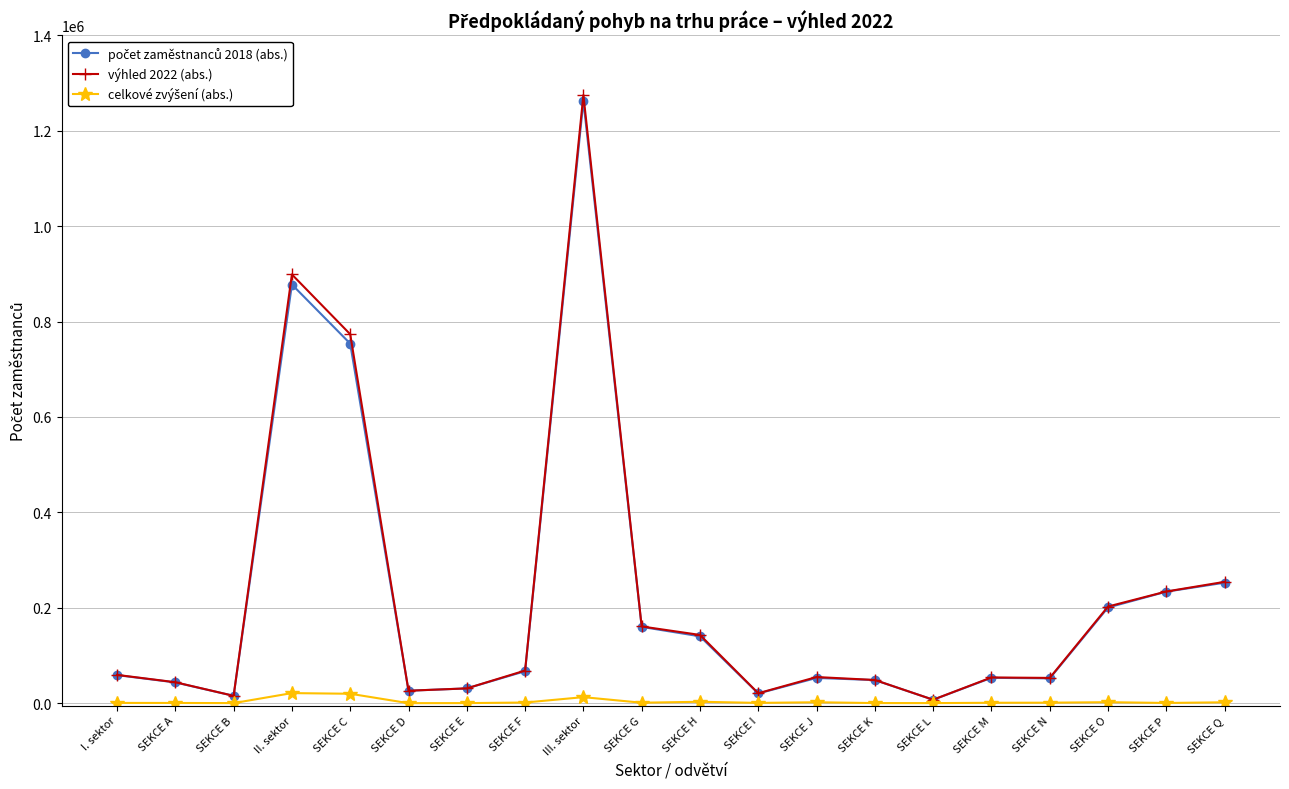

What is the label of the 13th point from the left?

SEKCE J